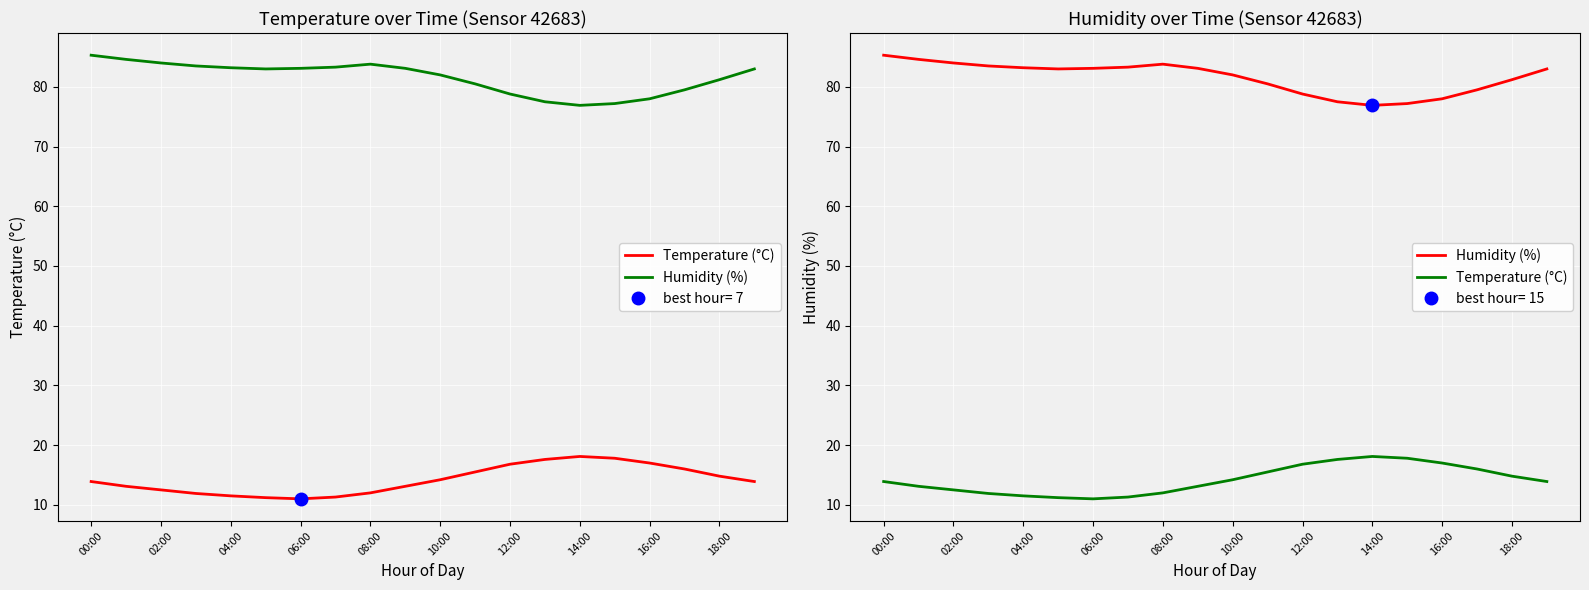

True or false: Humidity (%) and Temperature (°C) cross at least once.

False